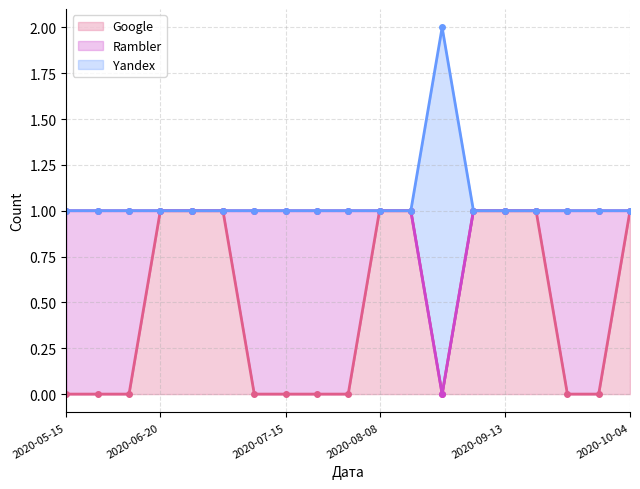

What position from the left is 2020-09-13?

15